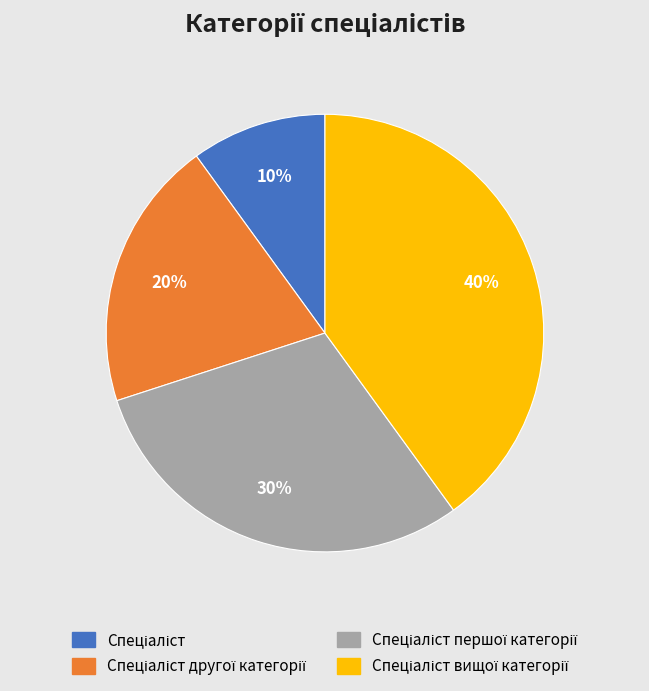

Does any single category account for the majority?

No